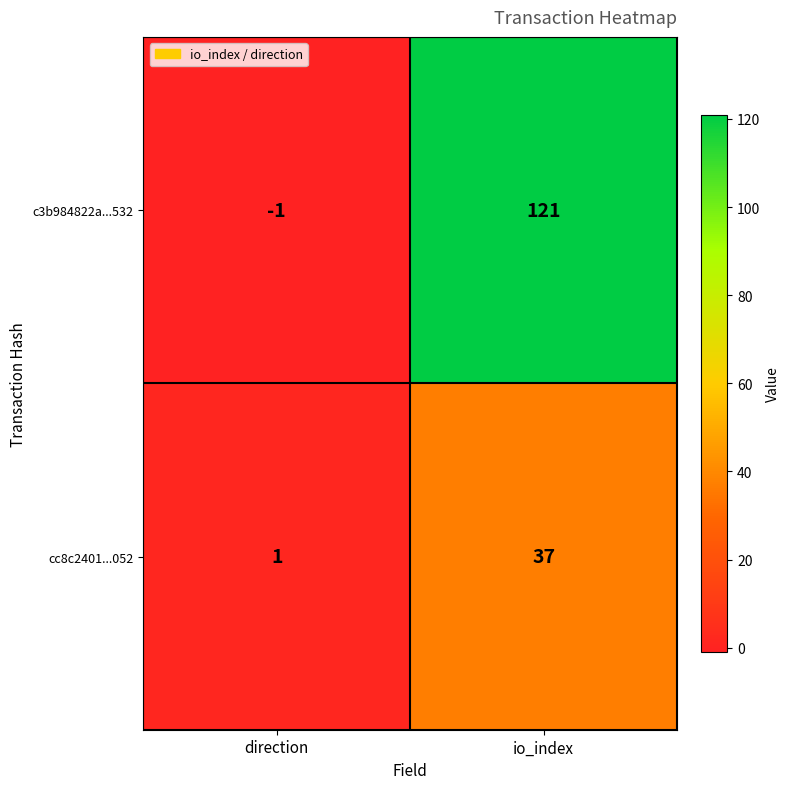

What is the maximum value shown in the chart?

121